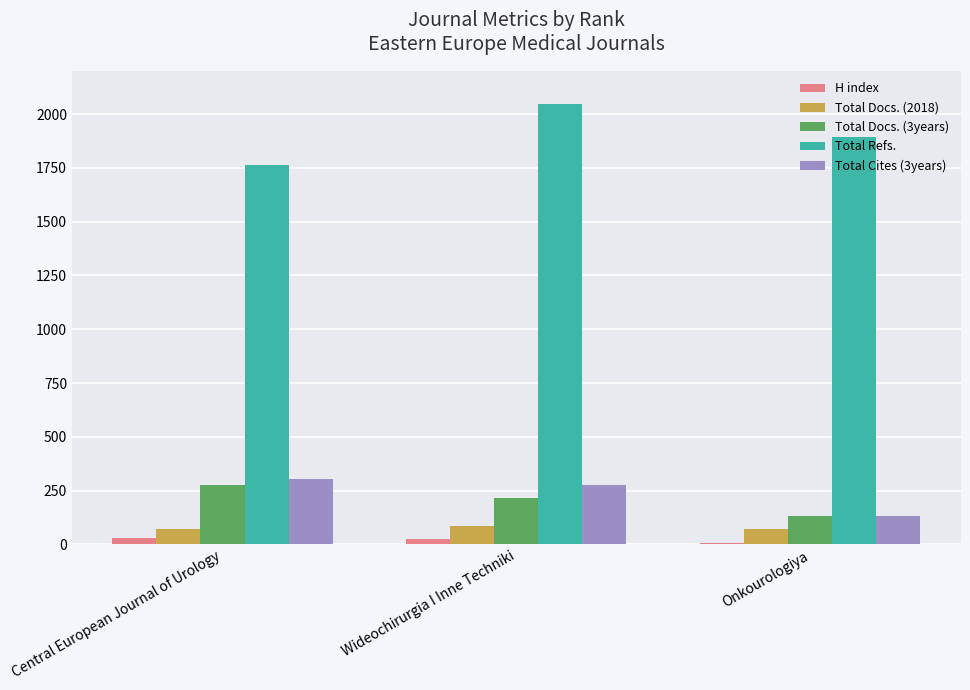

What is the sum of all Total Docs. (2018) values?

227